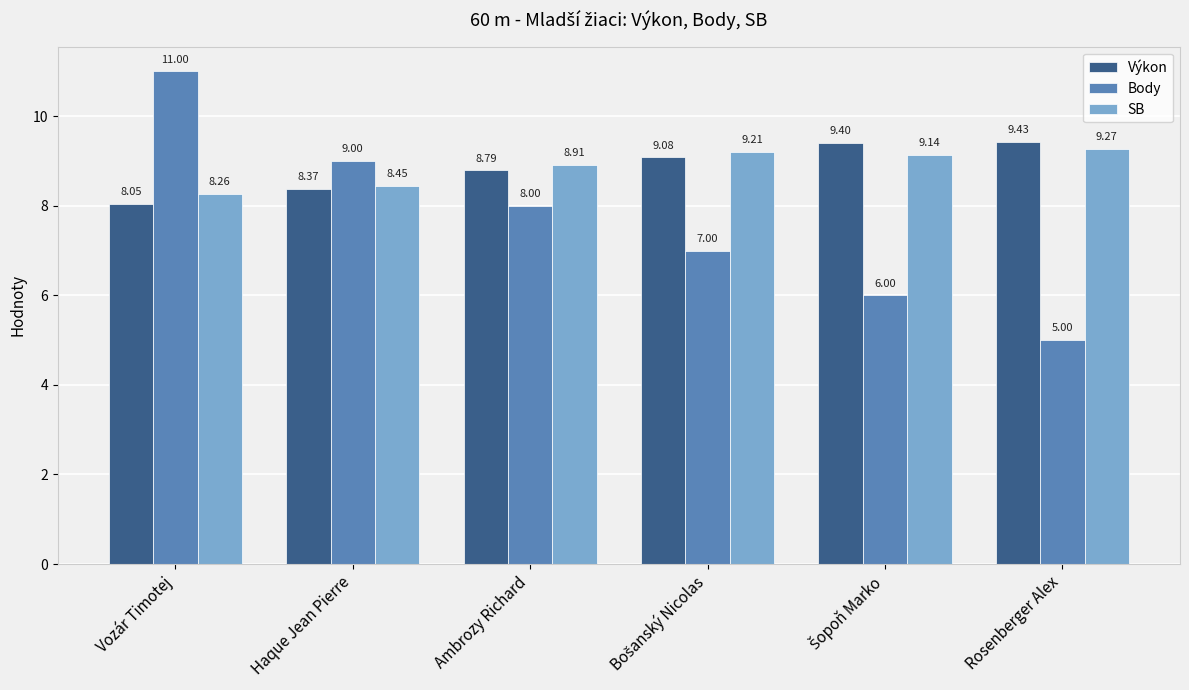

What position from the right is Vozár Timotej?

6